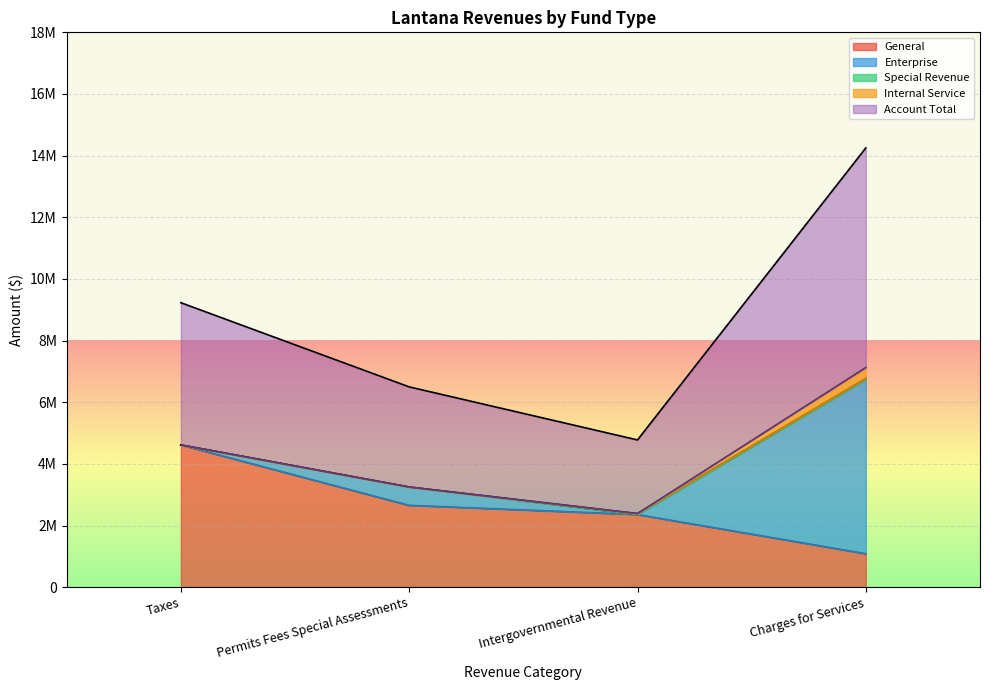

What is the value of the Internal Service point at the 4th from the left?

352326